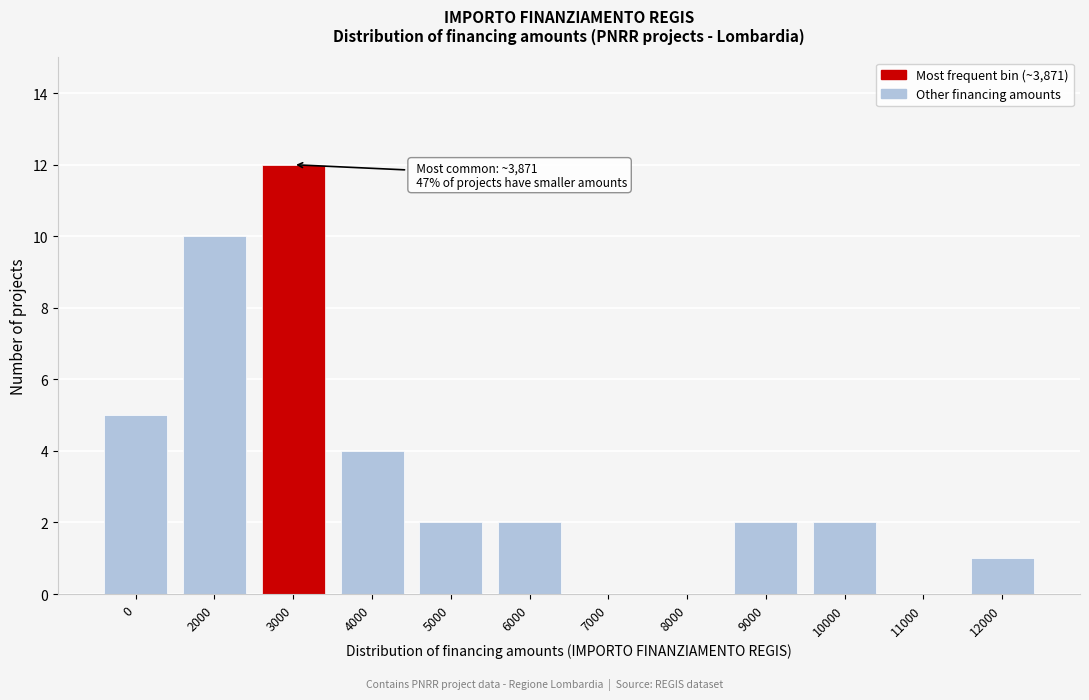

Reading left to right, what are all the values shown in this chart?

0=5	2000=10	3000=12	4000=4	5000=2	6000=2	7000=0	8000=0	9000=2	10000=2	11000=0	12000=1